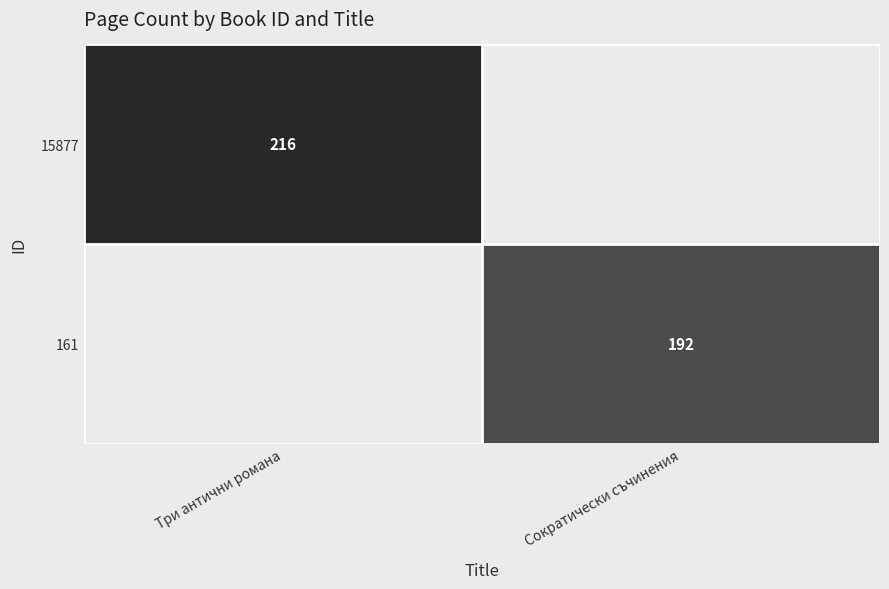

Which label corresponds to the smallest value in the chart?

Сократически съчинения